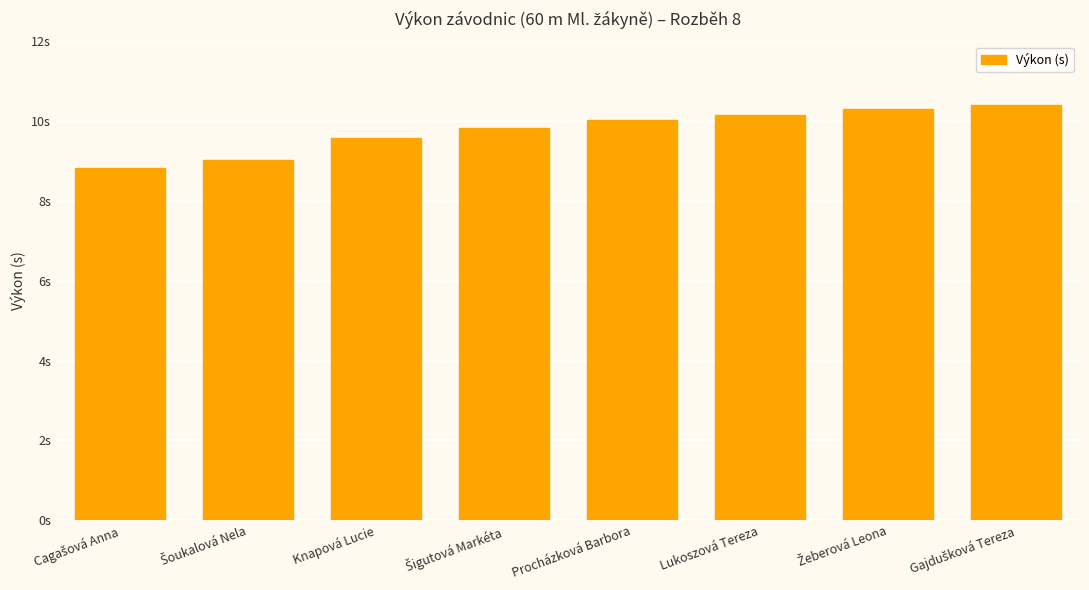

List the labels in order of value, smallest first.

Cagašová Anna, Šoukalová Nela, Knapová Lucie, Šigutová Markéta, Procházková Barbora, Lukoszová Tereza, Žeberová Leona, Gajdušková Tereza